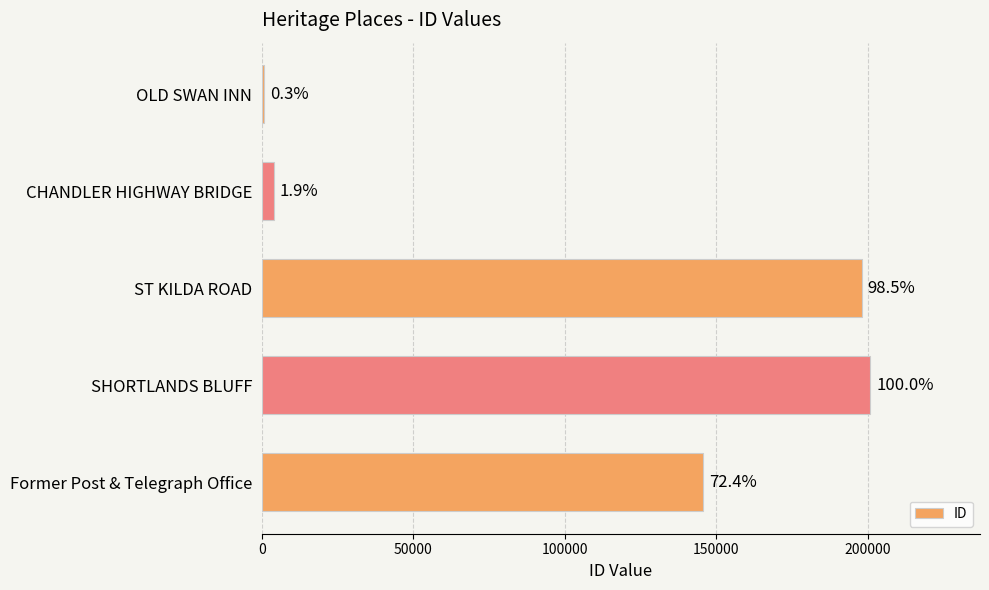

Are the bars horizontal?

Yes